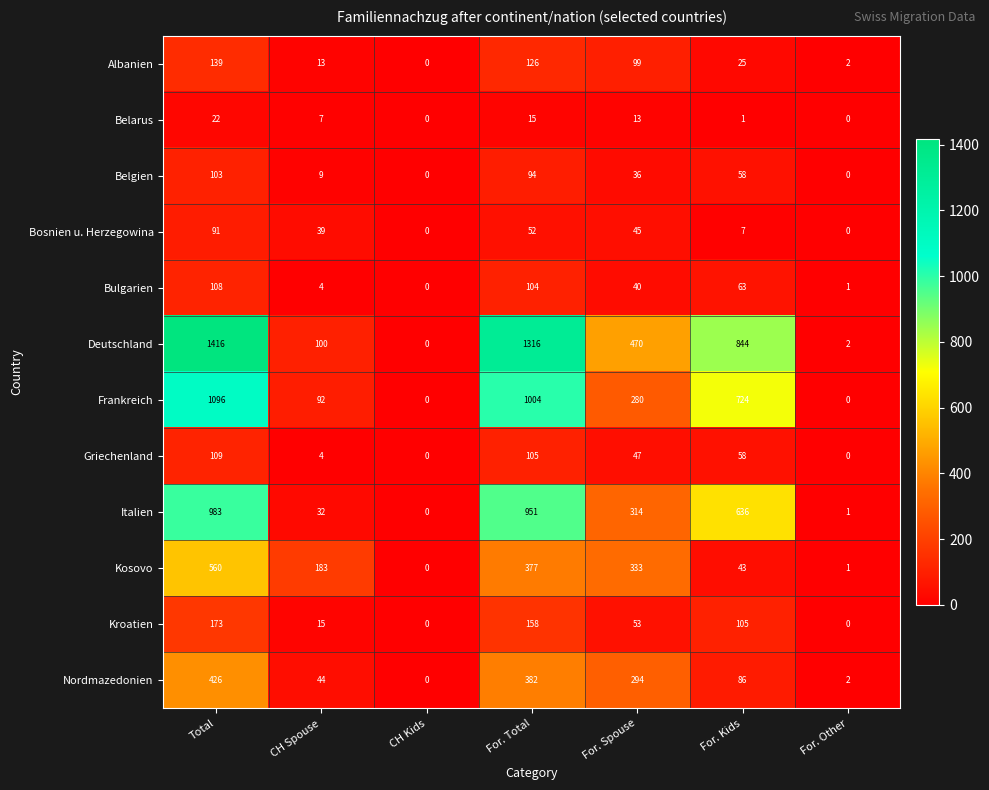

At how many categories does at least one series exceed 35?

5